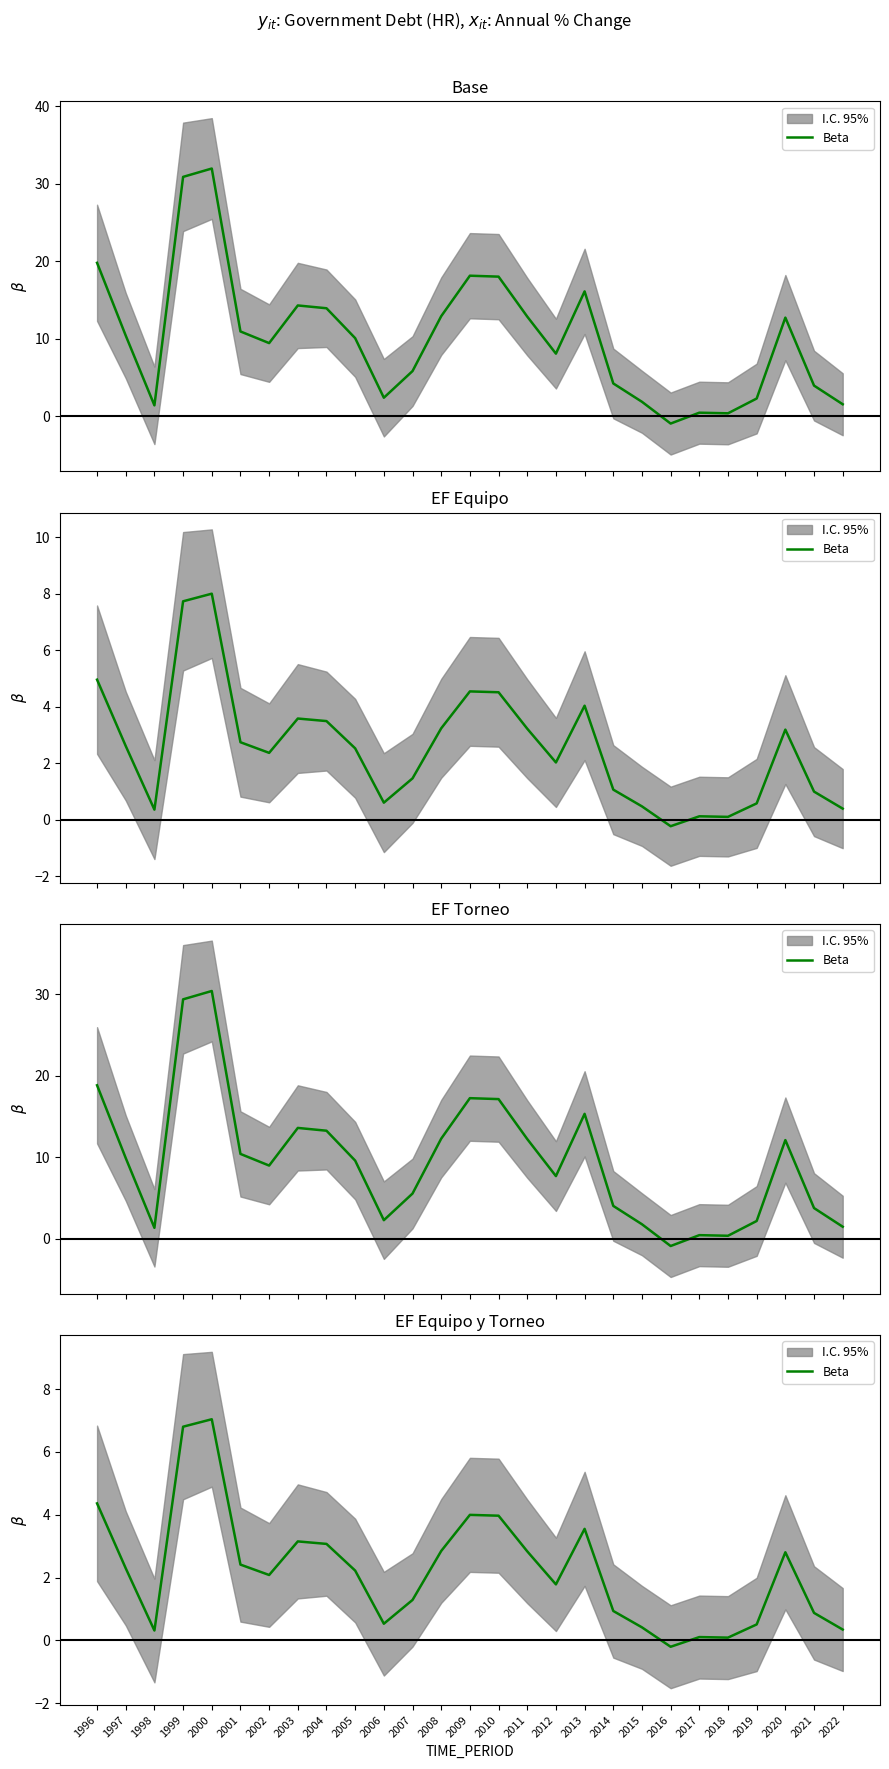

What is the difference between the values at 2017 and 2006?

0.4